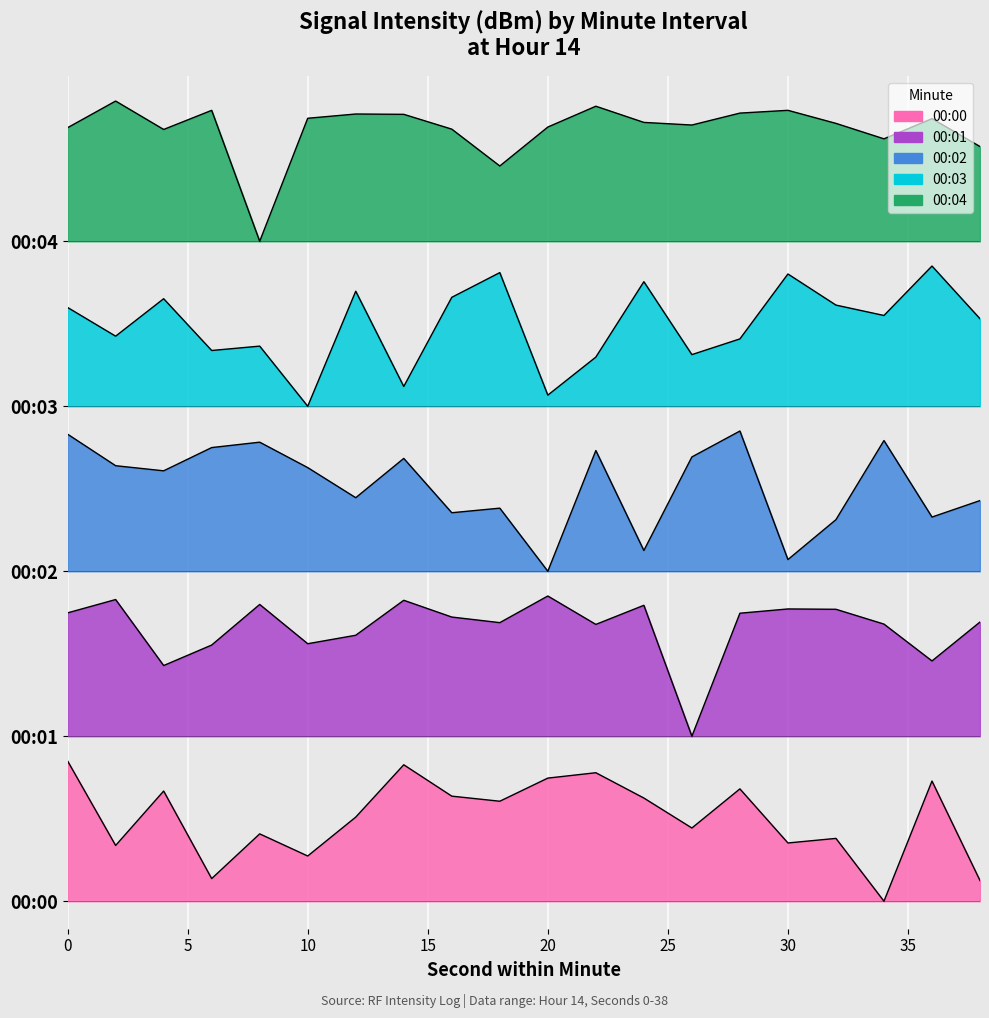

Rank the series at 38 from lowest to highest value.

00:00, 00:01, 00:02, 00:03, 00:04